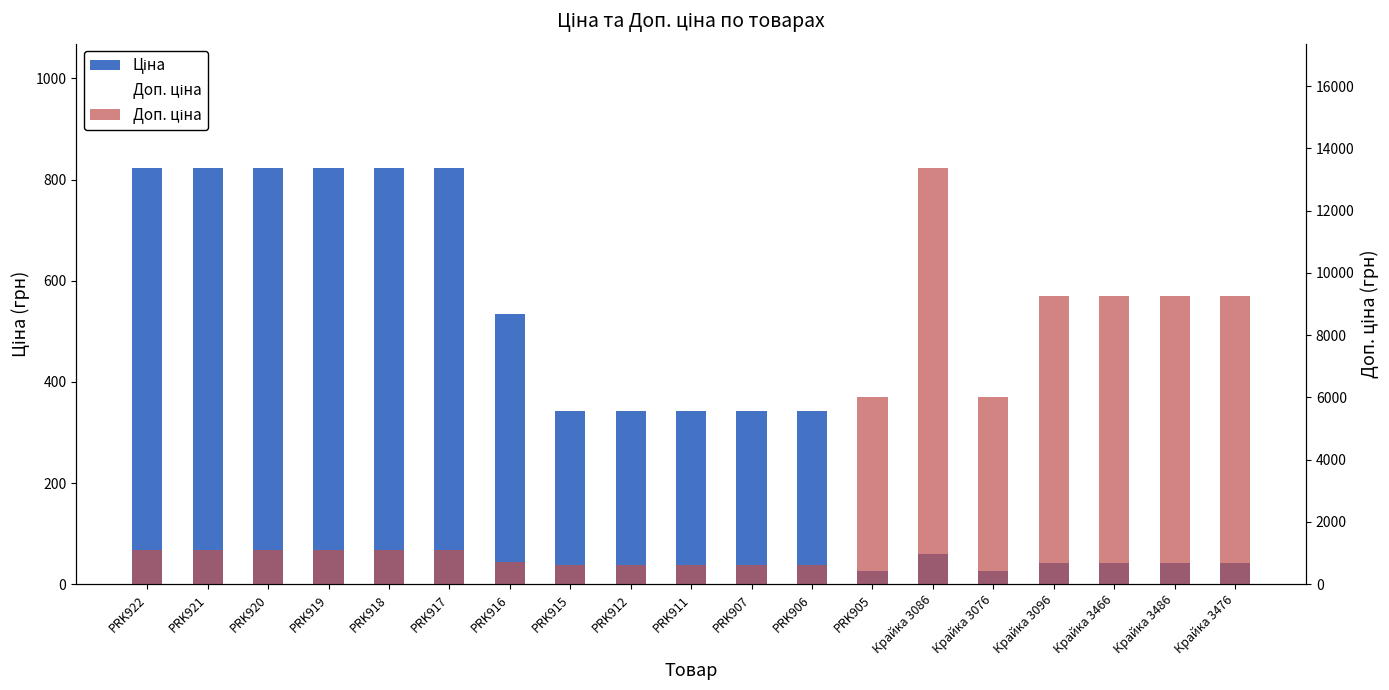

Which series changed the most between PRK911 and Крайка 3086?

Доп. ціна